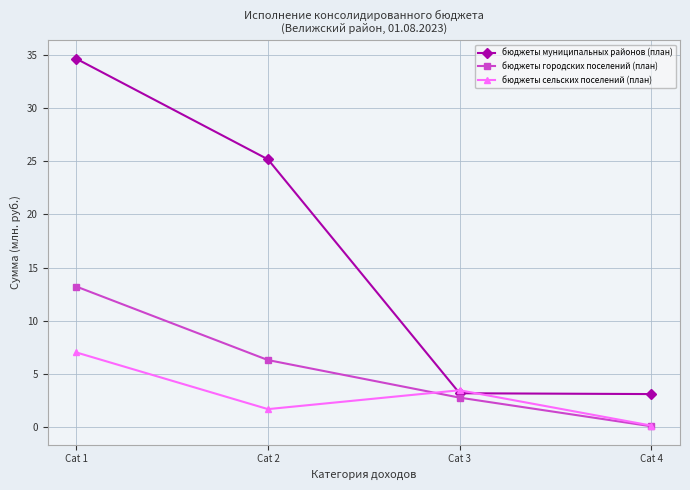

The бюджеты сельских поселений (план) series shows 7.0 at Cat 1. True or false?

True